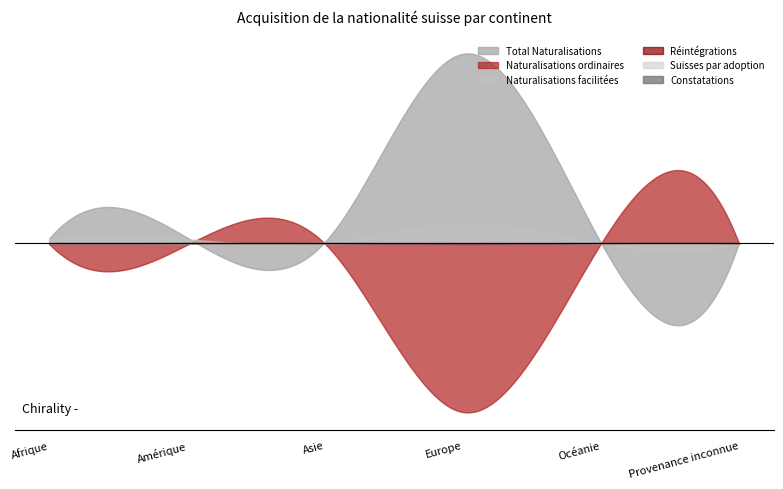

What is the spread (max minus min) of values at Provenance inconnue?

1